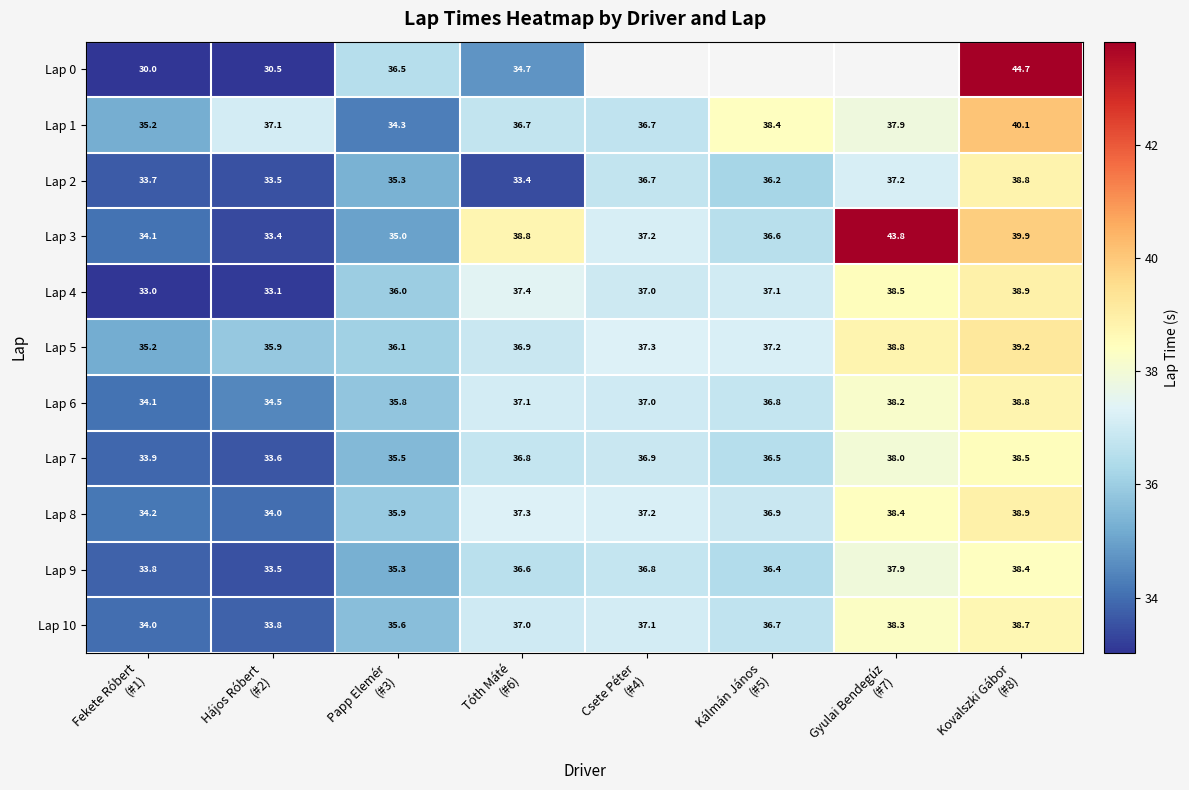

What is the spread (max minus min) of values at Kovalszki Gábor
(#8)?

6.3